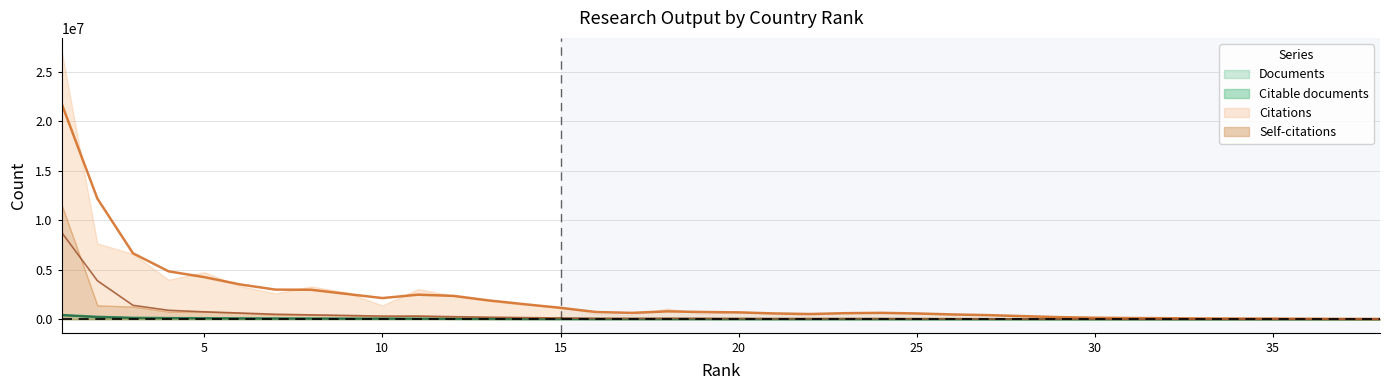

True or false: Self-citations and Citable documents cross at least once.

False